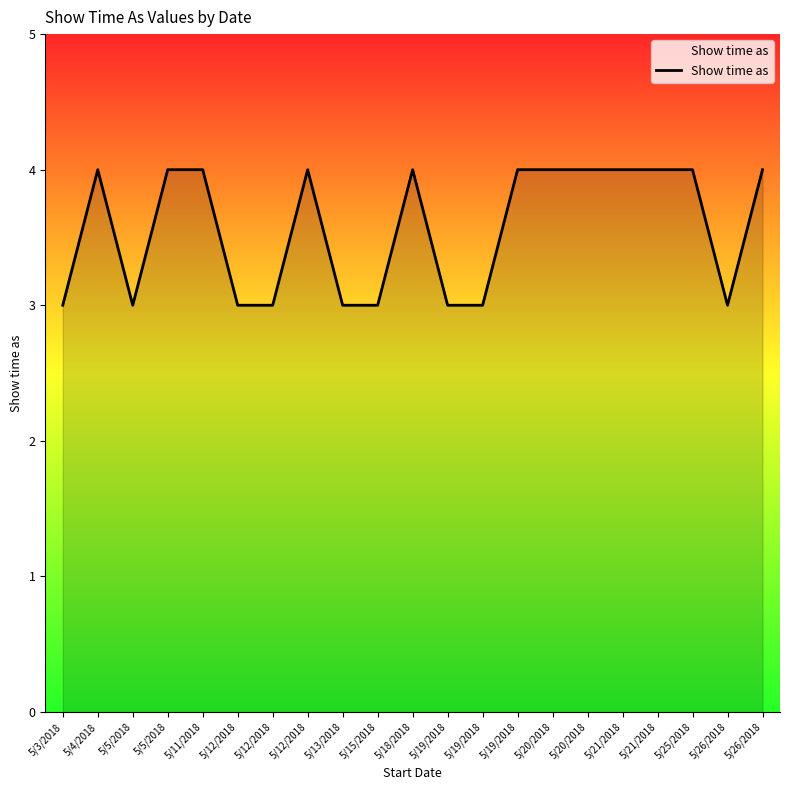

Between 5/18/2018 and 5/25/2018, which is larger?

5/18/2018